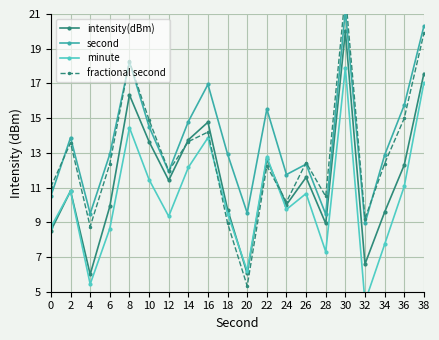

True or false: fractional second has a value of 13.6 at 2.

True